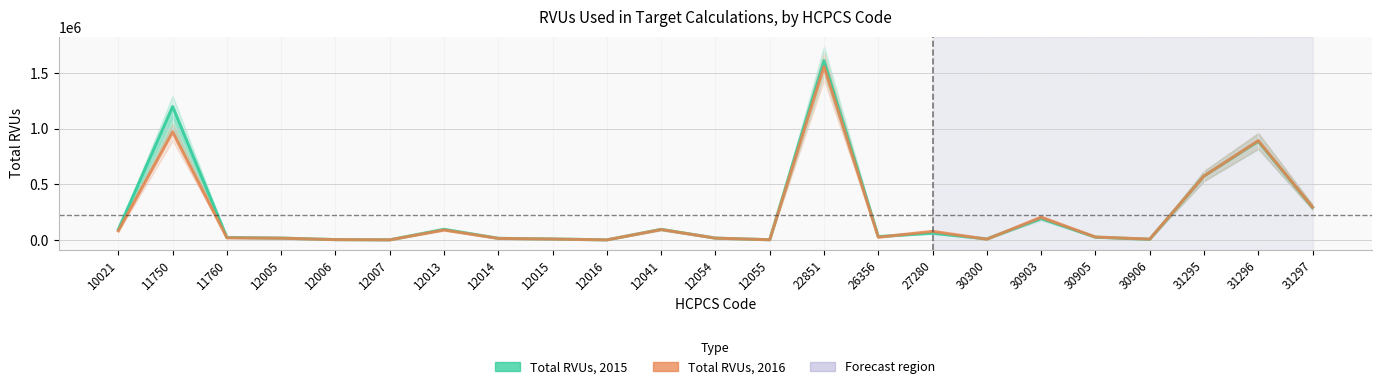

Reading left to right, list all the values displayed in this chart.

Total RVUs, 2015: 10021=96770	11750=1197255	11760=23367	12005=17906	12006=4353	12007=2170	12013=96950	12014=15917	12015=9803	12016=2000	12041=96259	12054=17777	12055=3121	22851=1608620	26356=31631	27280=61710	30300=10117	30903=193586	30905=26034	30906=7317	31295=574017	31296=885819	31297=293604
Total RVUs, 2016: 10021=82951	11750=969436	11760=20321	12005=17180	12006=4208	12007=2119	12013=90611	12014=15058	12015=9373	12016=1927	12041=94446	12054=17510	12055=3154	22851=1554679	26356=25613	27280=78257	30300=8232	30903=204596	30905=27670	30906=8714	31295=574550	31296=891209	31297=295586